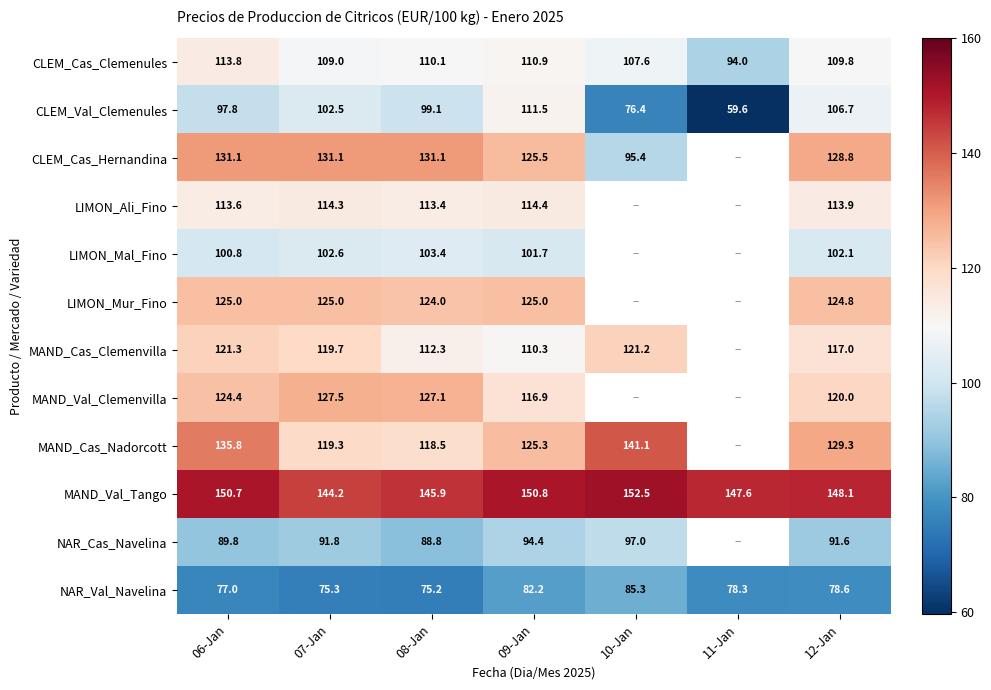

Which category has the lowest value in the CLEM_Val_Clemenules series?

11-Jan